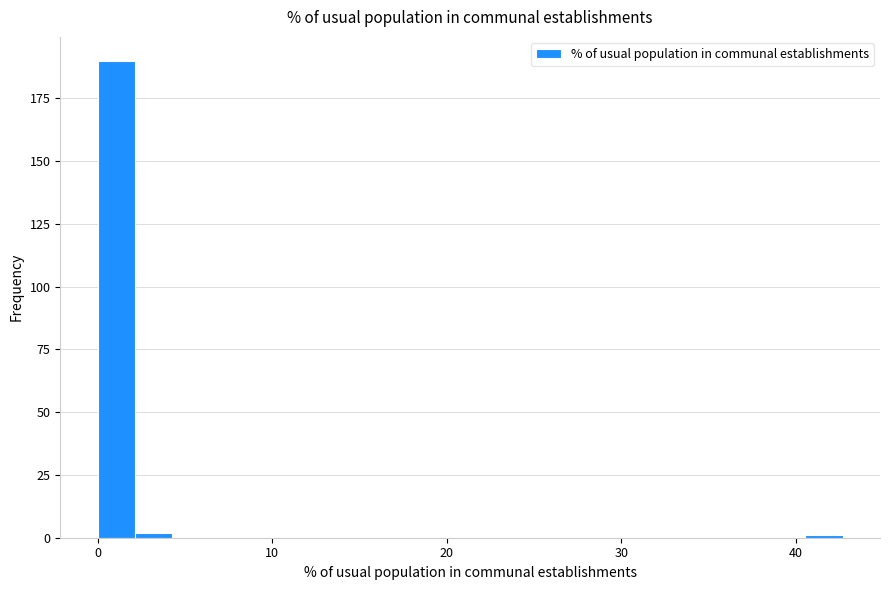

Read against the x-axis, roughly where is the centre of the tallest bar?

1